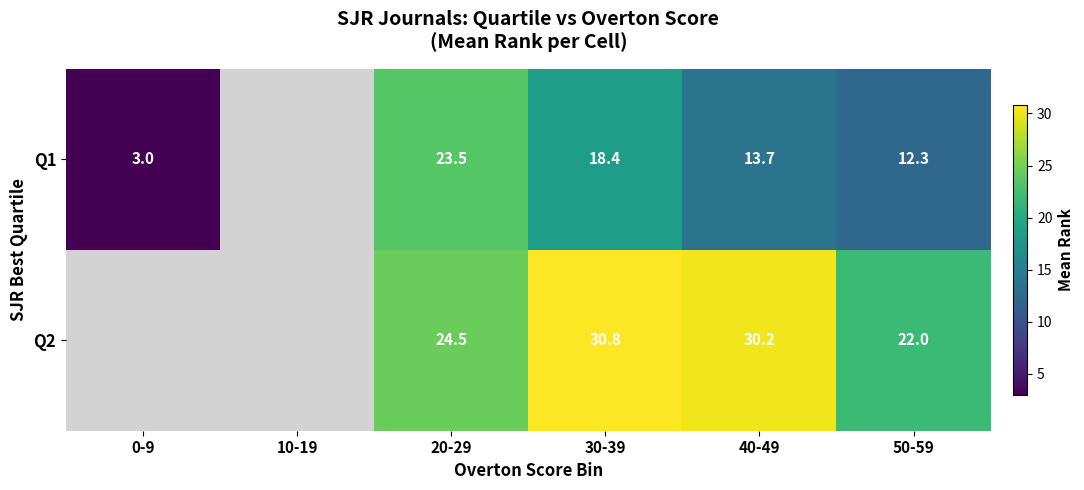

The Q2 series shows 52.4 at 40-49. True or false?

False